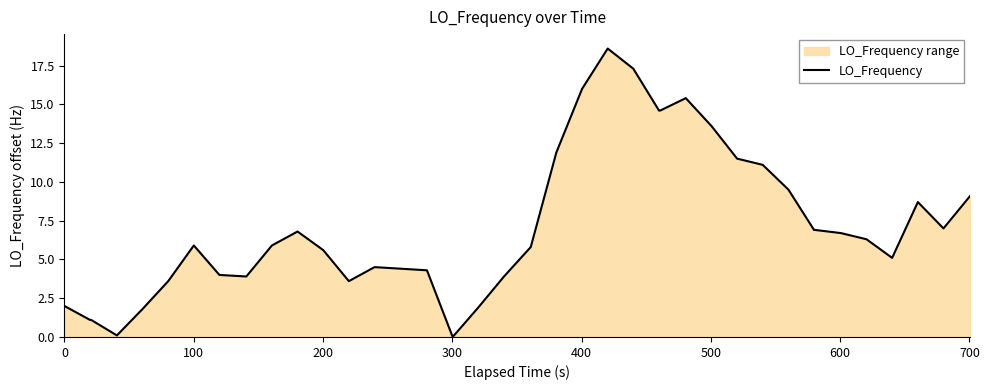

What is the maximum value shown in the chart?

18.6